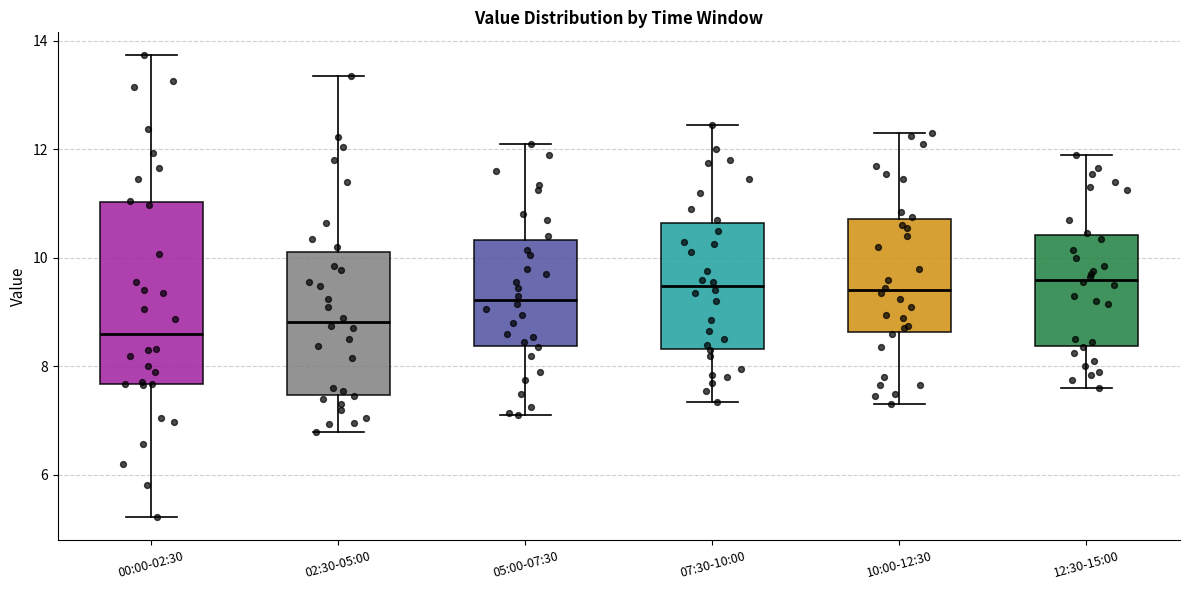

Reading left to right, transcribe this box plot: for each box, give where its median line is, the range the box spans, and where its two whiskers end, as read against the y-axis. The values are not printed on the chart, so give them approximately, as read against the axis.

00:00-02:30: median 8.6, box 7.6 to 11.0, whiskers 5.2 to 13.8
02:30-05:00: median 8.8, box 7.4 to 10.2, whiskers 6.8 to 13.4
05:00-07:30: median 9.2, box 8.4 to 10.4, whiskers 7.2 to 12.2
07:30-10:00: median 9.4, box 8.4 to 10.6, whiskers 7.4 to 12.4
10:00-12:30: median 9.4, box 8.6 to 10.8, whiskers 7.4 to 12.4
12:30-15:00: median 9.6, box 8.4 to 10.4, whiskers 7.6 to 12.0